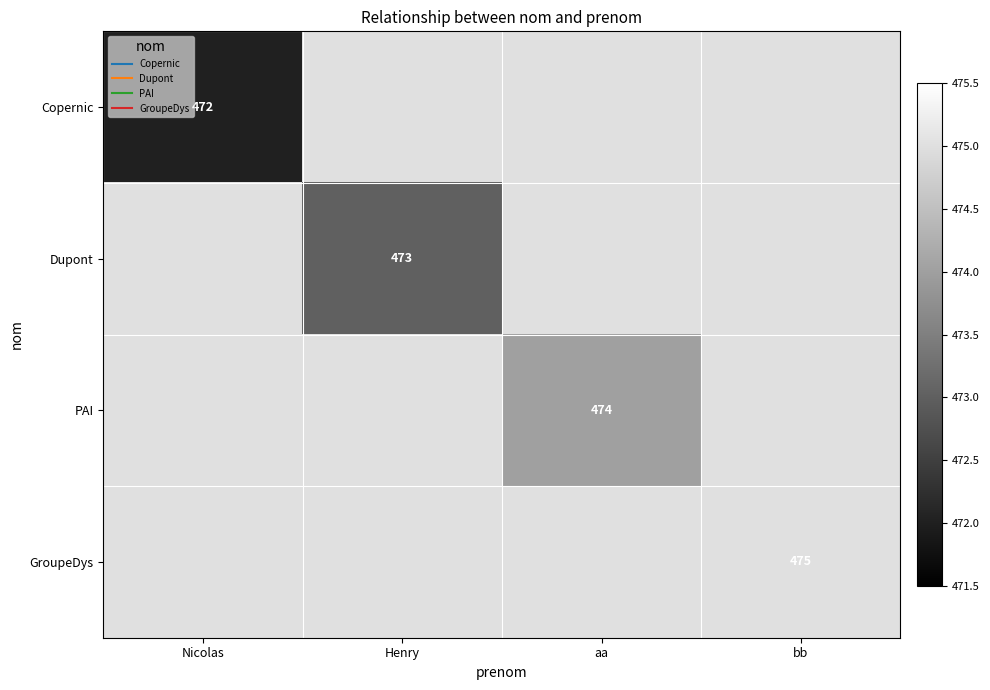

What is the greatest value displayed?

475.0